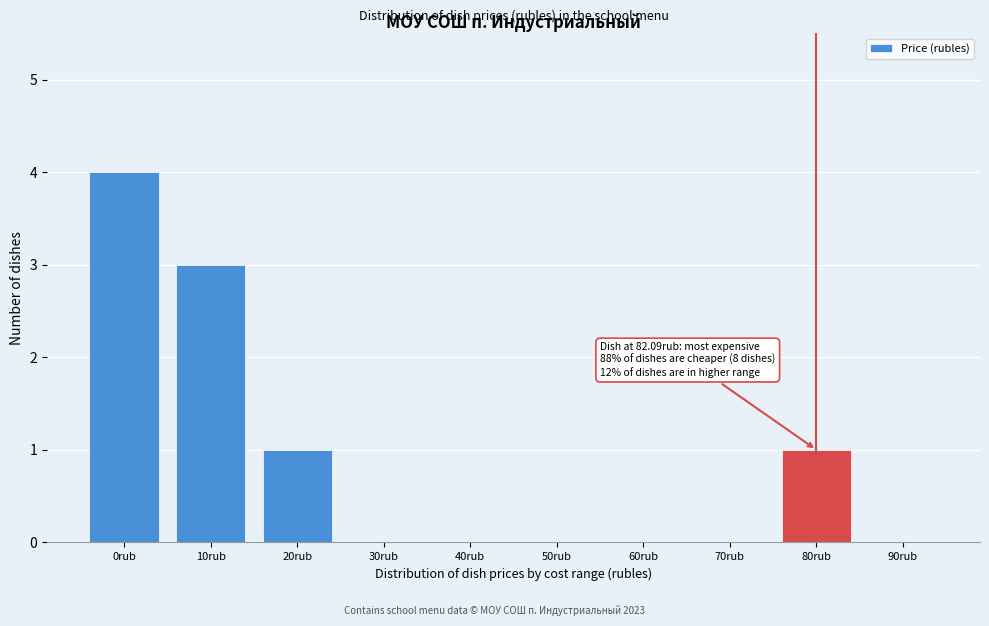

Reading left to right, extract all data points from this chart.

0rub=4	10rub=3	20rub=1	30rub=0	40rub=0	50rub=0	60rub=0	70rub=0	80rub=1	90rub=0